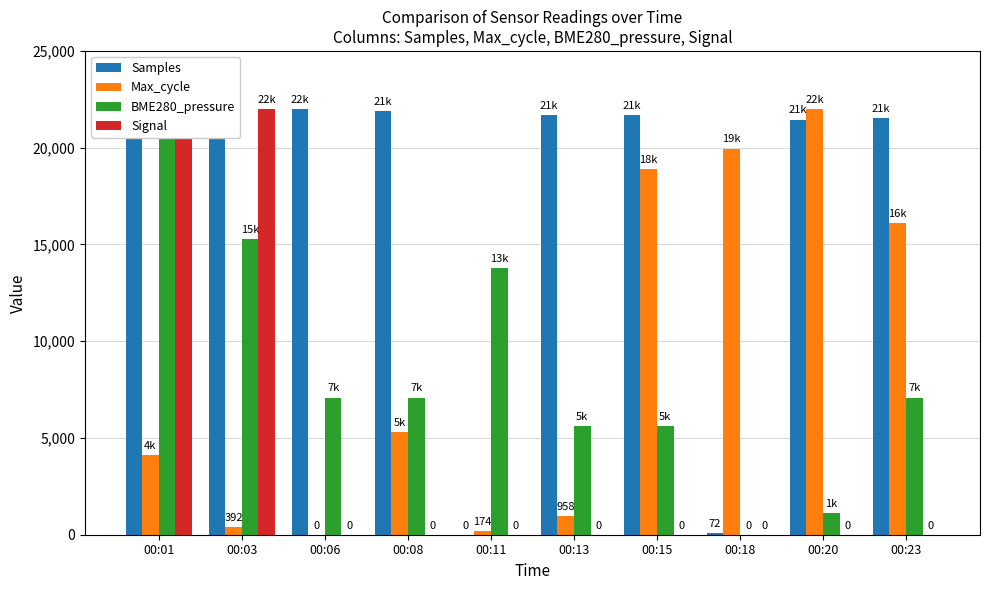

Is it true that Signal equals 11433.5 at 00:03?

False